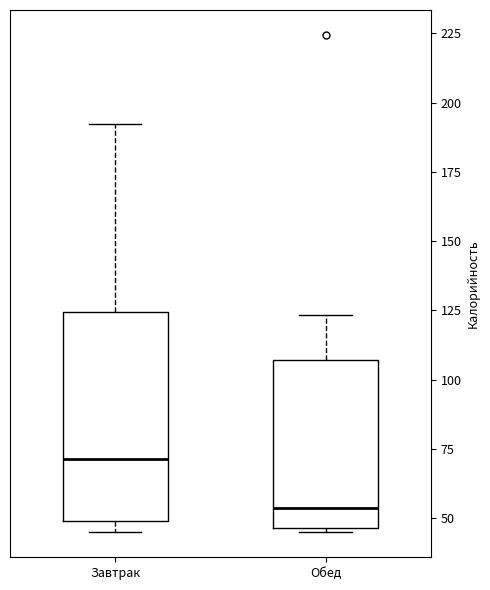

Reading left to right, read every box against the y-axis: the position of its median line, the range the box covers, and the ends of its whiskers. The values are not printed on the chart, so give them approximately, as read against the axis.

Завтрак: median 70, box 50 to 125, whiskers 45 to 190
Обед: median 55, box 45 to 105, whiskers 45 (just below the box's lower edge) to 125